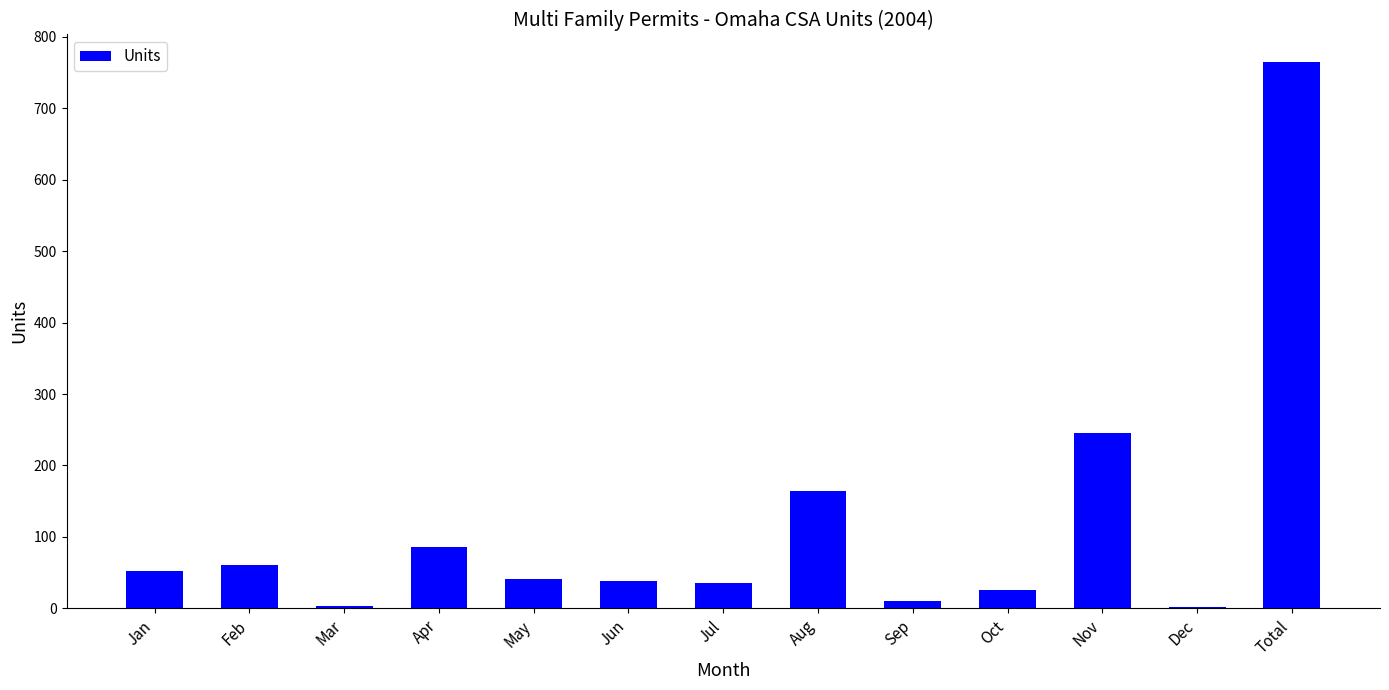

Which label corresponds to the largest value in the chart?

Total